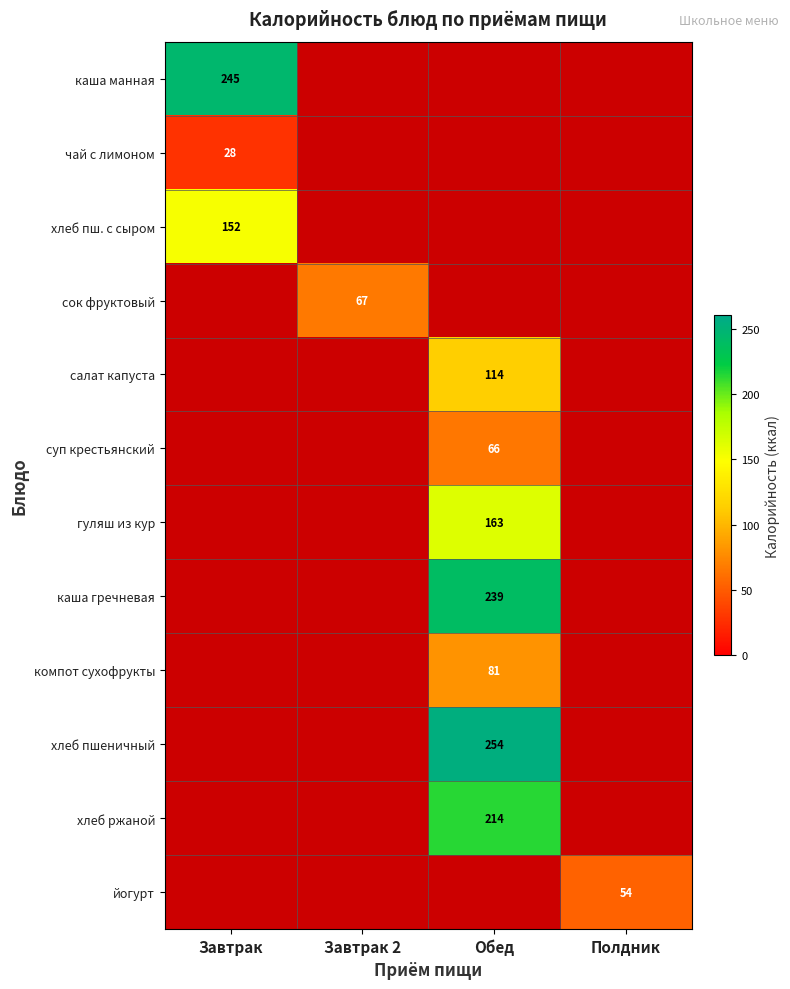

Is it true that йогурт equals 54 at Полдник?

True